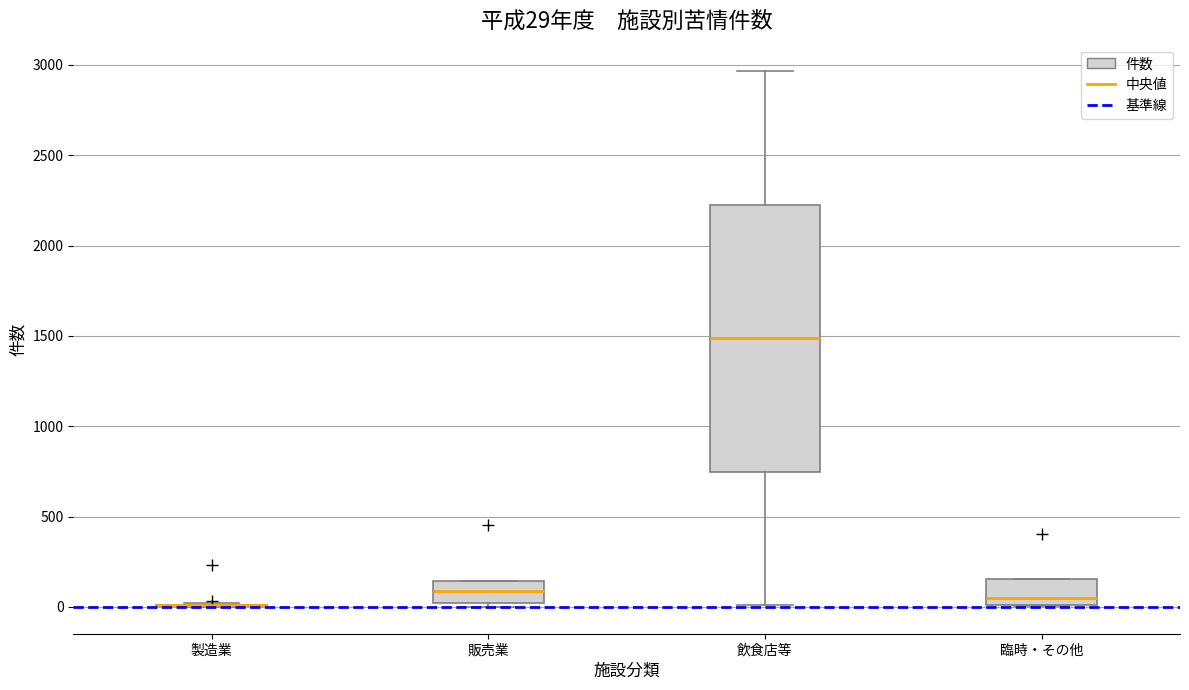

Which box is the tallest, from its lower edge to its upper edge?

飲食店等